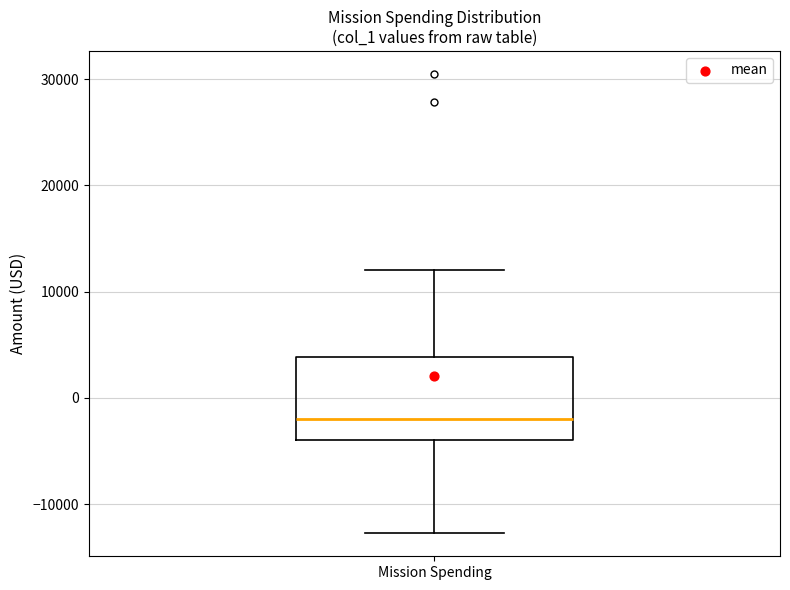

Transcribe this box plot: give where the median line is, the range the box spans, and where the two whiskers end, as read against the y-axis. The values are not printed on the chart, so give them approximately, as read against the axis.

median -2000, box -4000 to 4000, whiskers -13000 to 12000